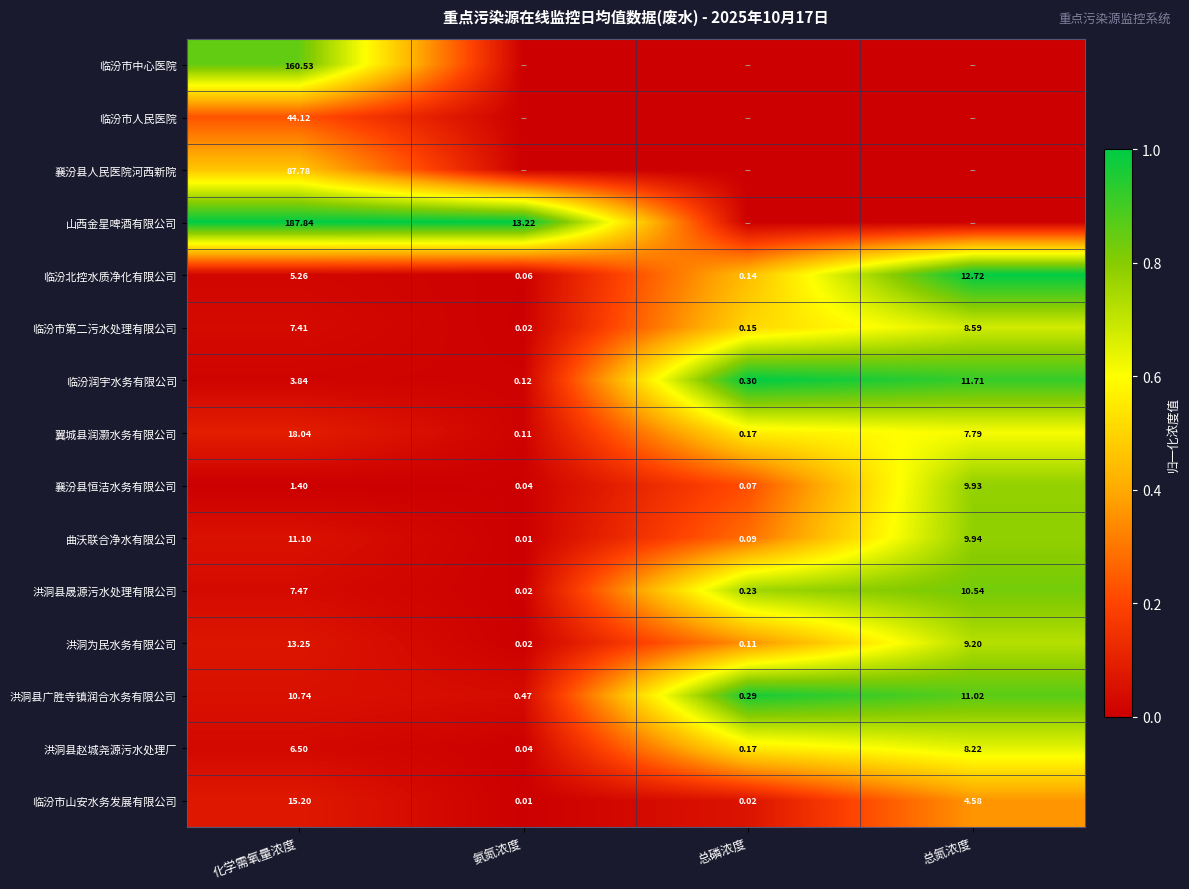

Is the value of 洪洞县晟源污水处理有限公司 at 总磷浓度 greater than the value of 翼城县润灏水务有限公司 at 总氮浓度?

No